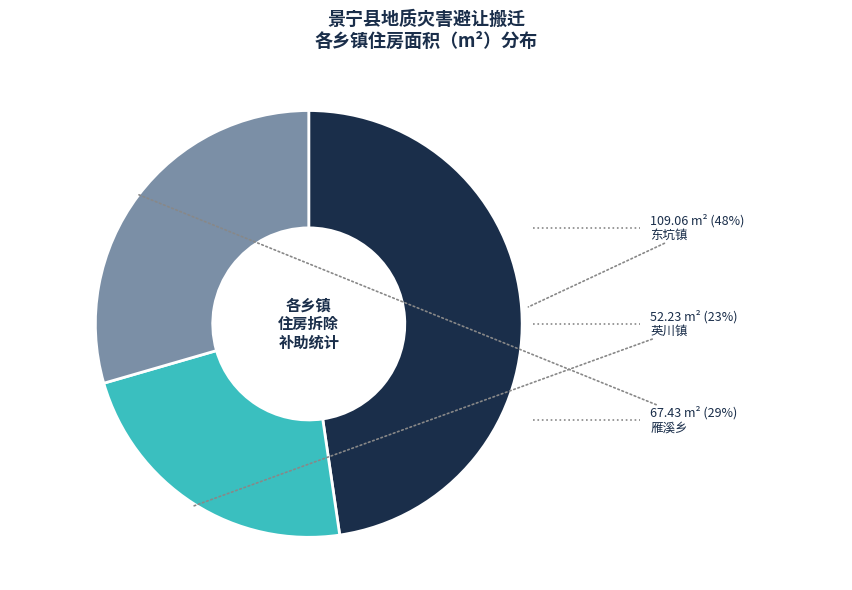

To the nearest percent, what is the average slice percentage?

33%